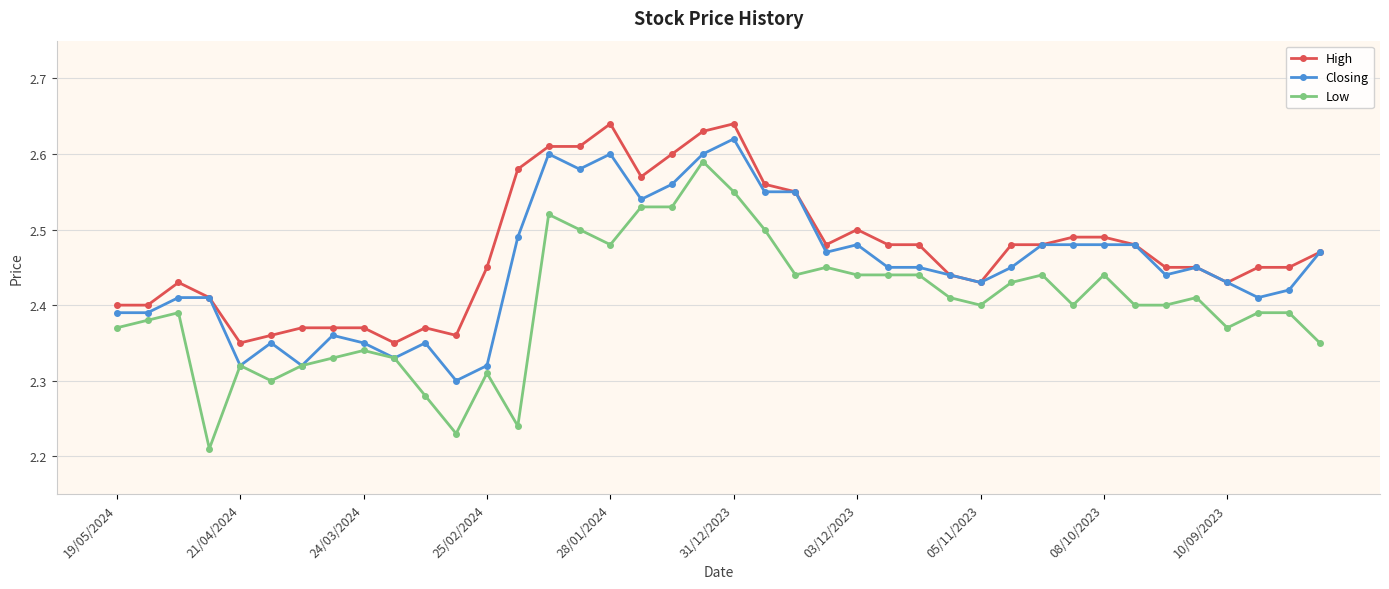

At how many categories does at least one series exceed 2?

40